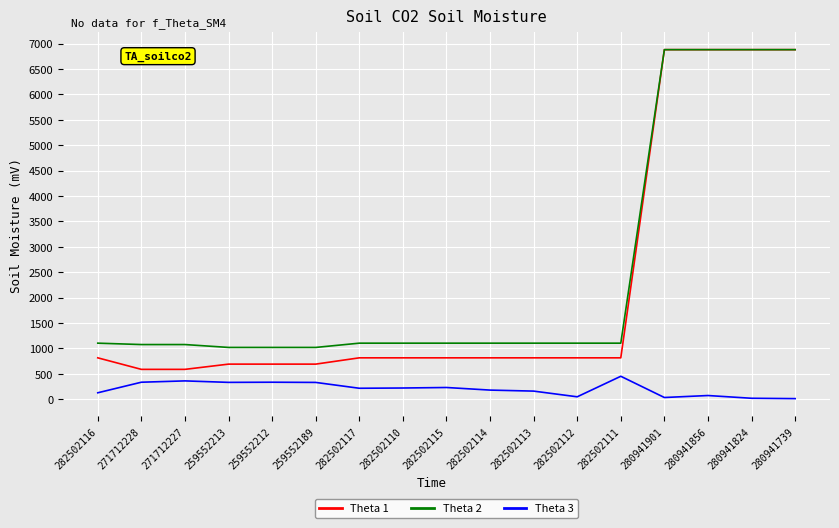

True or false: Theta 3 and Theta 1 intersect in this chart.

False